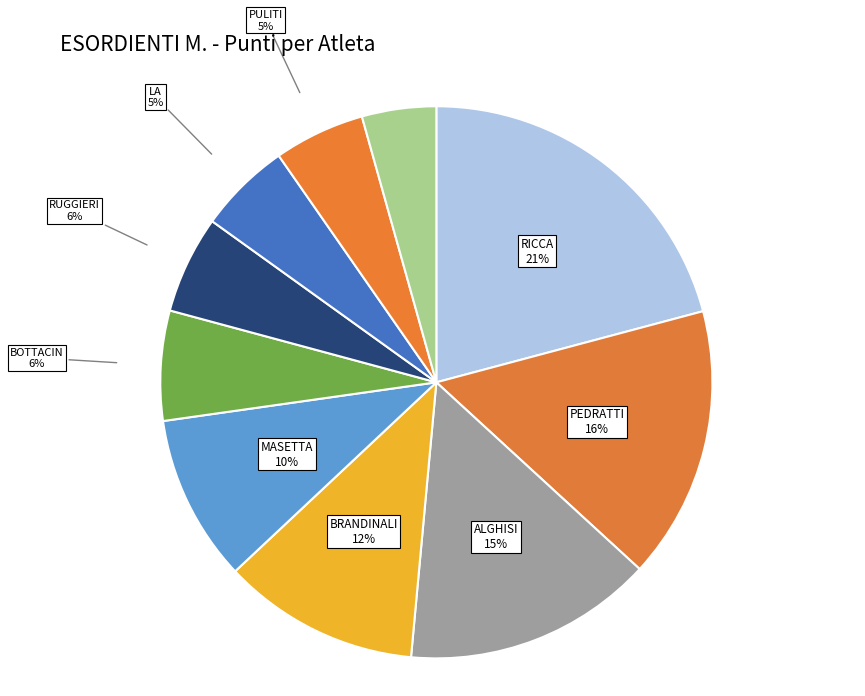

How many slices are in this pie chart?

10